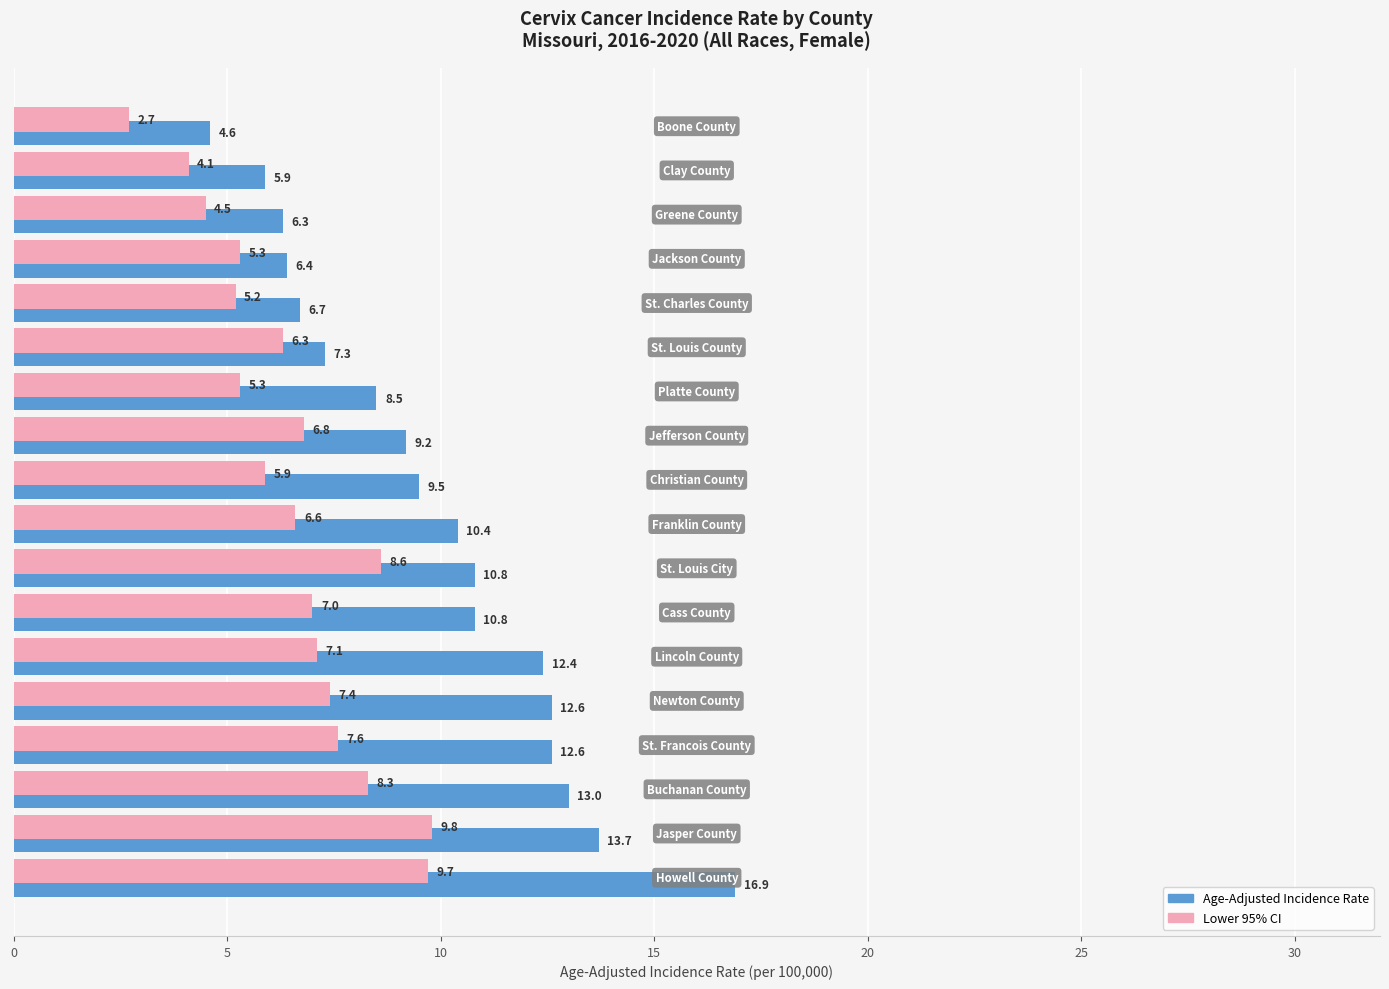

What is the smallest value displayed?

2.7